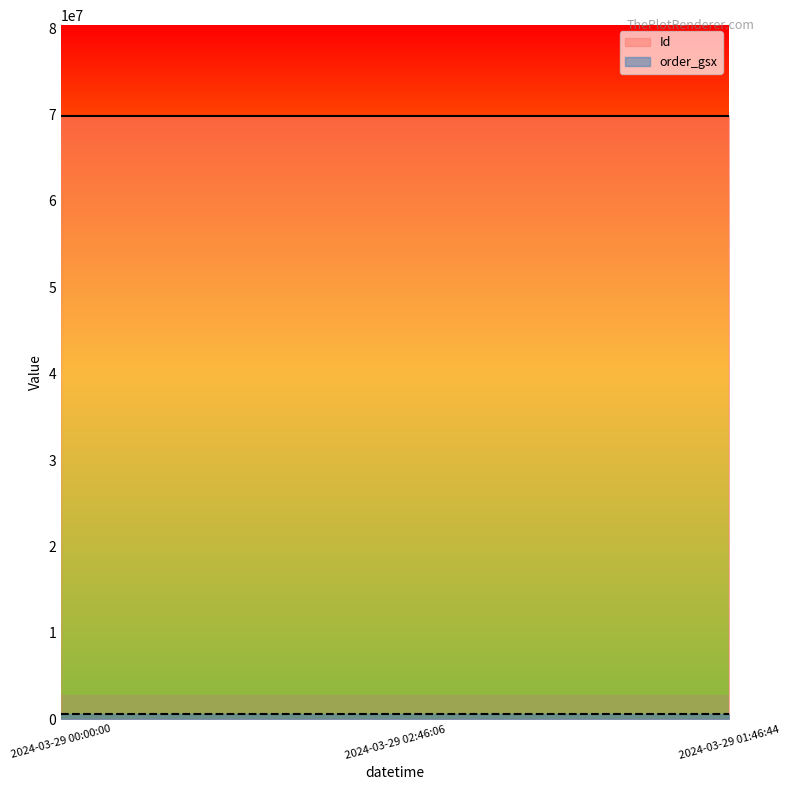

At which category is the sum across all series the highest?

2024-03-29 01:46:44